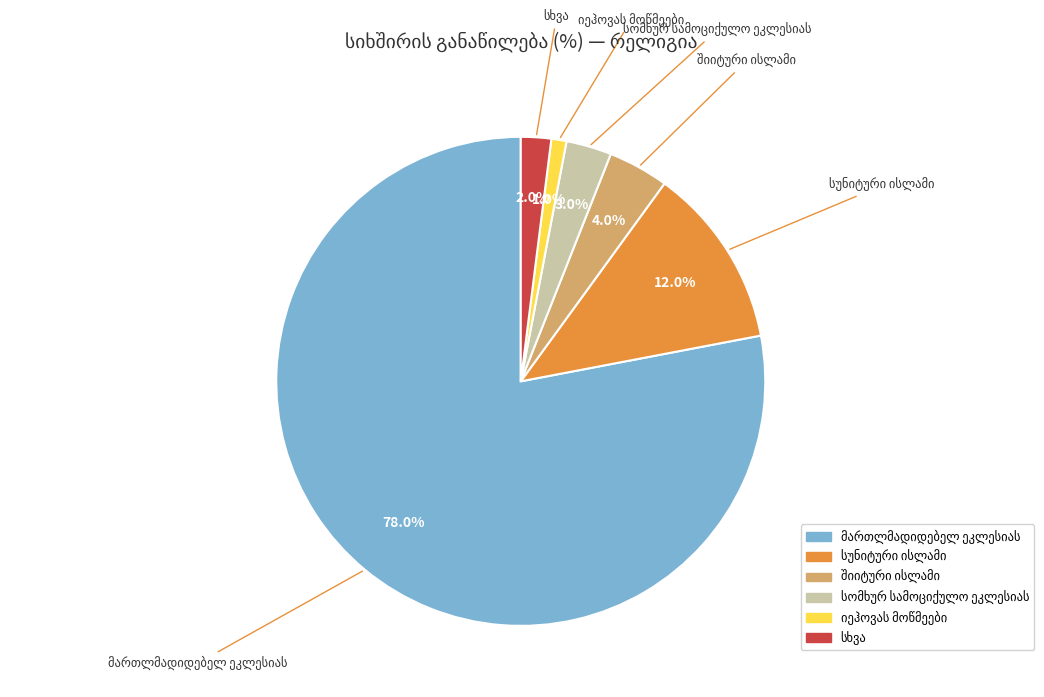

Is there a majority slice in this chart?

Yes